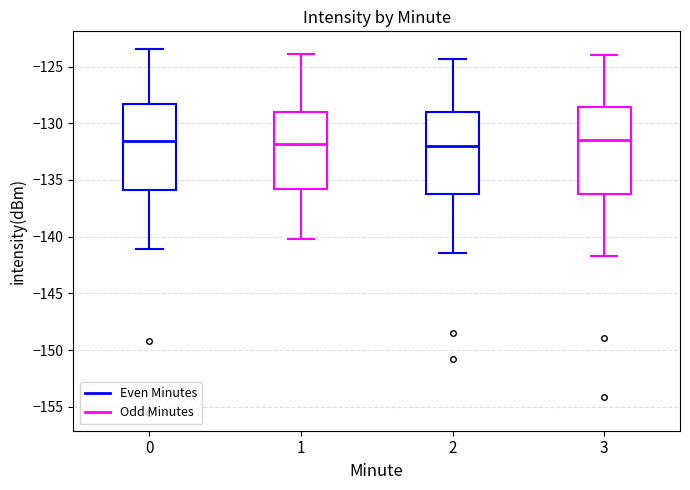

Where is the lower edge of the box at x = 2 on the y-axis? The values are not printed on the chart, so give them approximately, as read against the axis.

-136.5